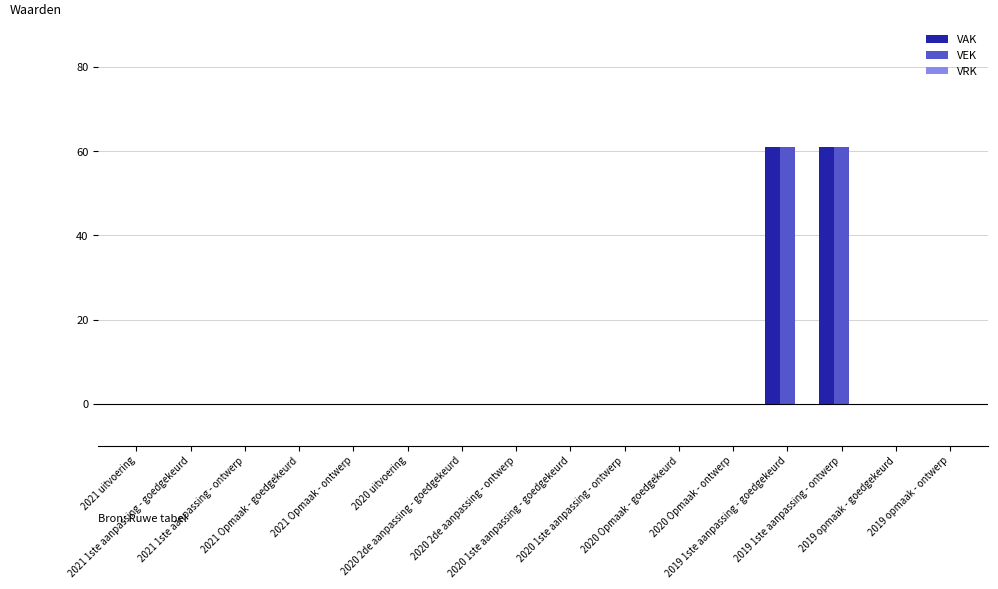

What is the maximum value for VEK?

61